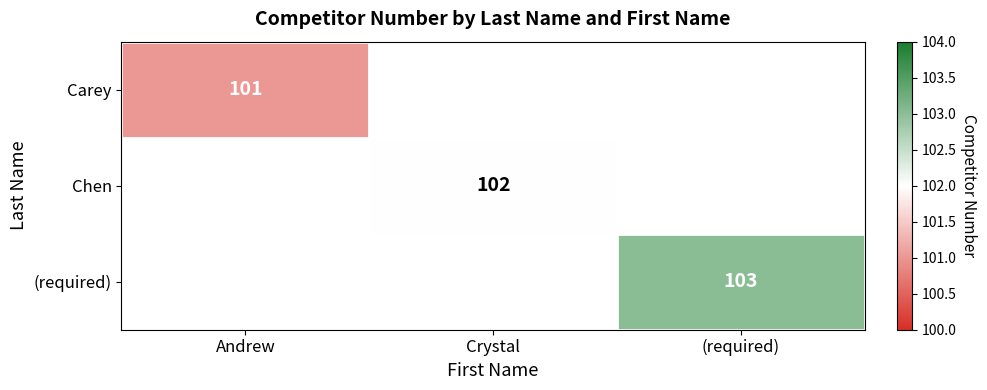

Count the number of categories in the chart.

3